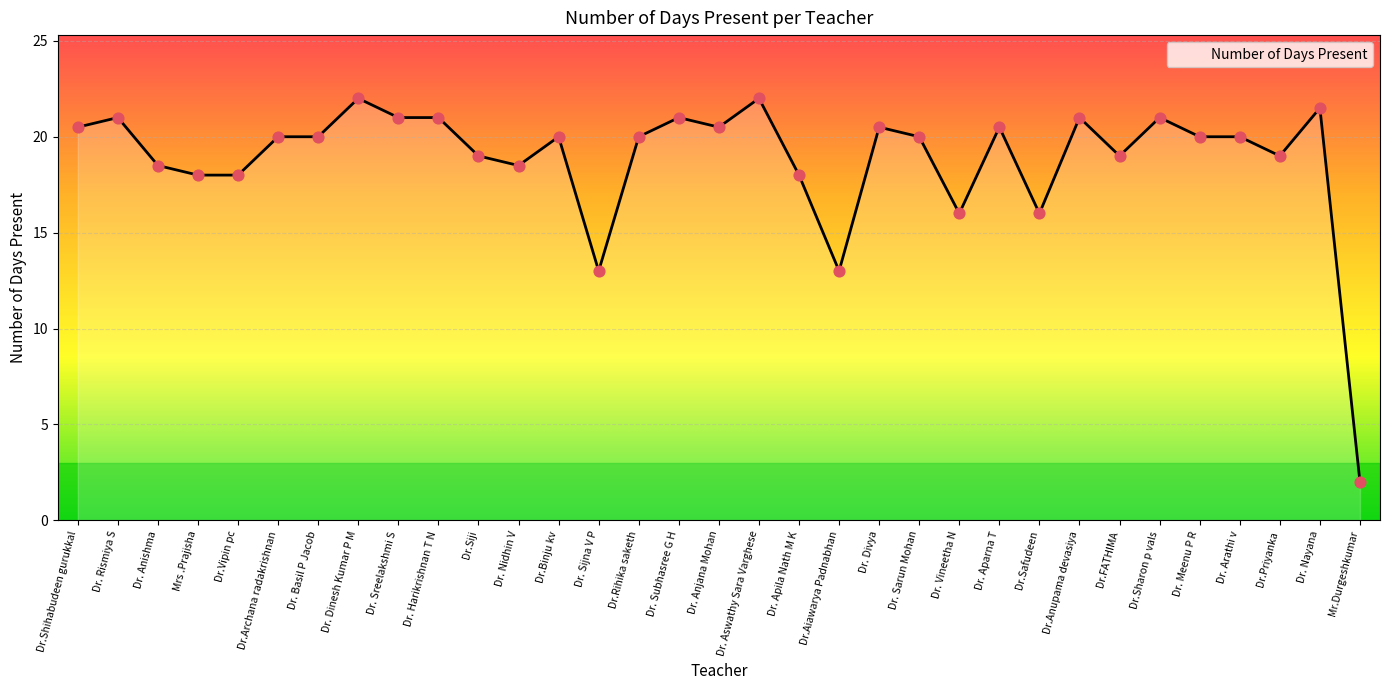

Approximately how many times larger is the value at Dr. Aparna T compared to Dr. Meenu P R?

1.0